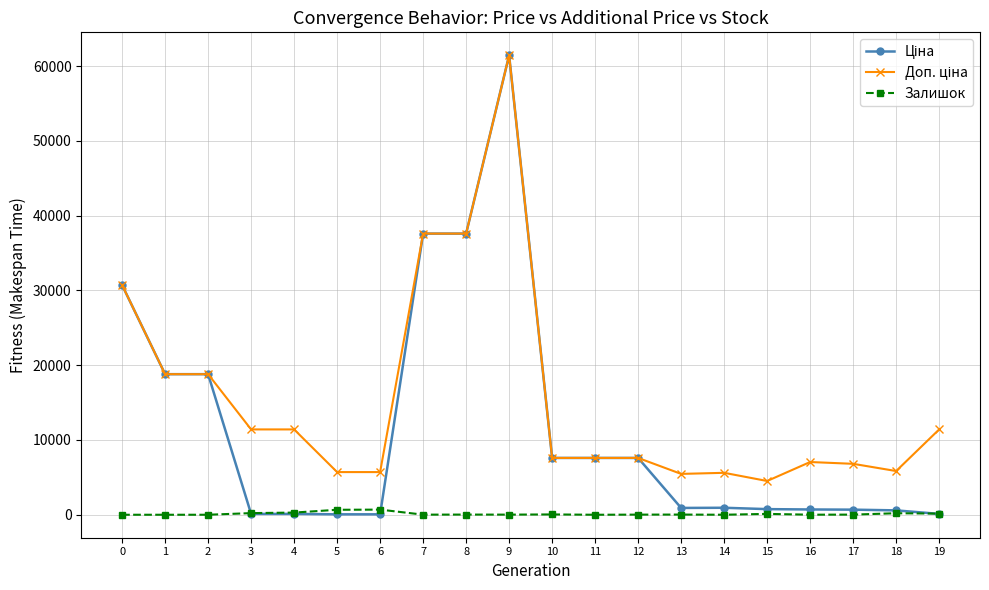

At which category is the sum across all series the highest?

9